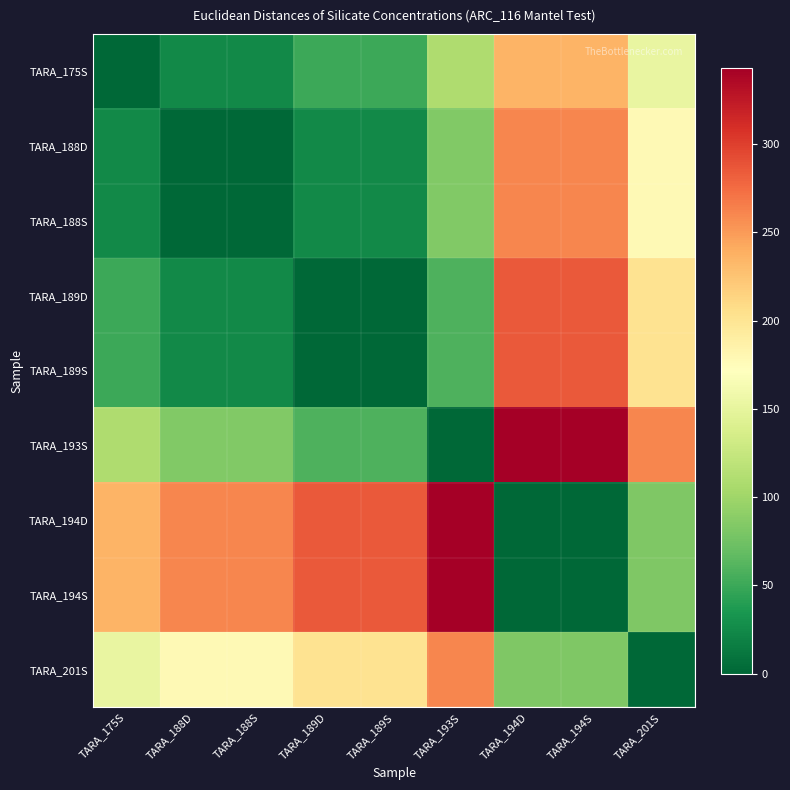

Reading right to left, list all the values displayed in this chart.

TARA_175S: TARA_201S=152.2	TARA_194S=235.0	TARA_194D=235.0	TARA_193S=108.8	TARA_189S=50.1	TARA_189D=50.1	TARA_188S=25.4	TARA_188D=25.4	TARA_175S=0.0
TARA_188D: TARA_201S=177.5	TARA_194S=260.3	TARA_194D=260.3	TARA_193S=83.5	TARA_189S=24.8	TARA_189D=24.8	TARA_188S=0.0	TARA_188D=0.0	TARA_175S=25.4
TARA_188S: TARA_201S=177.5	TARA_194S=260.3	TARA_194D=260.3	TARA_193S=83.5	TARA_189S=24.8	TARA_189D=24.8	TARA_188S=0.0	TARA_188D=0.0	TARA_175S=25.4
TARA_189D: TARA_201S=202.2	TARA_194S=285.0	TARA_194D=285.0	TARA_193S=58.8	TARA_189S=0.0	TARA_189D=0.0	TARA_188S=24.8	TARA_188D=24.8	TARA_175S=50.1
TARA_189S: TARA_201S=202.2	TARA_194S=285.0	TARA_194D=285.0	TARA_193S=58.8	TARA_189S=0.0	TARA_189D=0.0	TARA_188S=24.8	TARA_188D=24.8	TARA_175S=50.1
TARA_193S: TARA_201S=260.6	TARA_194S=343.4	TARA_194D=343.4	TARA_193S=0.0	TARA_189S=58.8	TARA_189D=58.8	TARA_188S=83.5	TARA_188D=83.5	TARA_175S=108.8
TARA_194D: TARA_201S=82.8	TARA_194S=0.0	TARA_194D=0.0	TARA_193S=343.4	TARA_189S=285.0	TARA_189D=285.0	TARA_188S=260.3	TARA_188D=260.3	TARA_175S=235.0
TARA_194S: TARA_201S=82.8	TARA_194S=0.0	TARA_194D=0.0	TARA_193S=343.4	TARA_189S=285.0	TARA_189D=285.0	TARA_188S=260.3	TARA_188D=260.3	TARA_175S=235.0
TARA_201S: TARA_201S=0.0	TARA_194S=82.8	TARA_194D=82.8	TARA_193S=260.6	TARA_189S=202.2	TARA_189D=202.2	TARA_188S=177.5	TARA_188D=177.5	TARA_175S=152.2